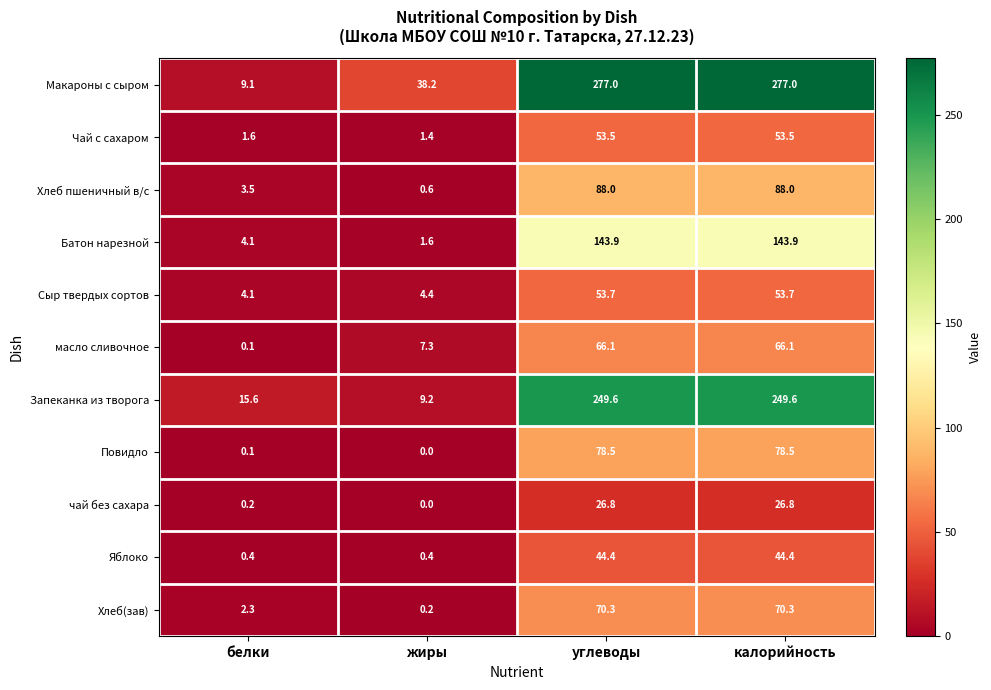

Is it true that Яблоко equals 0.4 at белки?

True